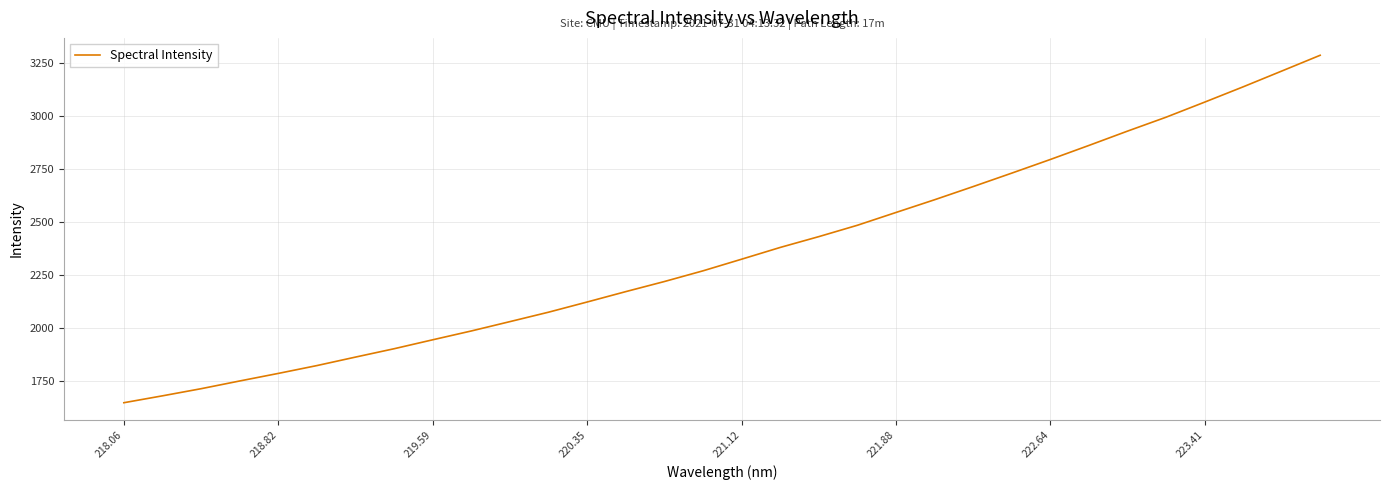

Is this an area chart (filled region under the line)?

No